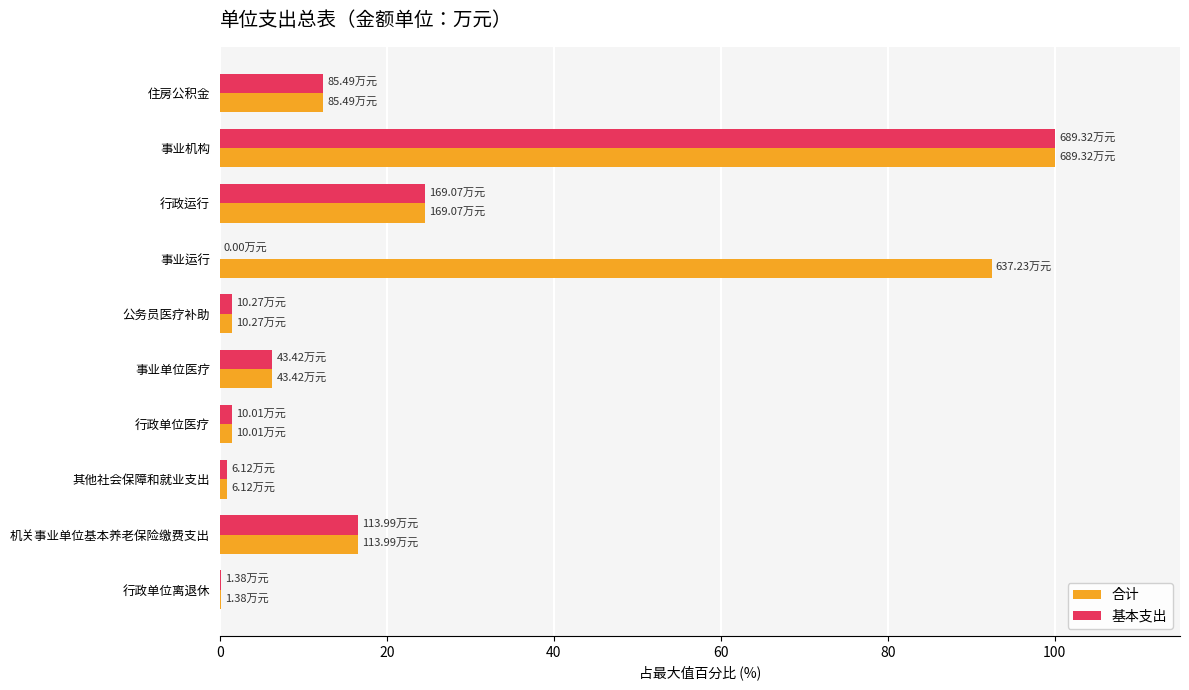

Which series has the largest total across all categories?

合计